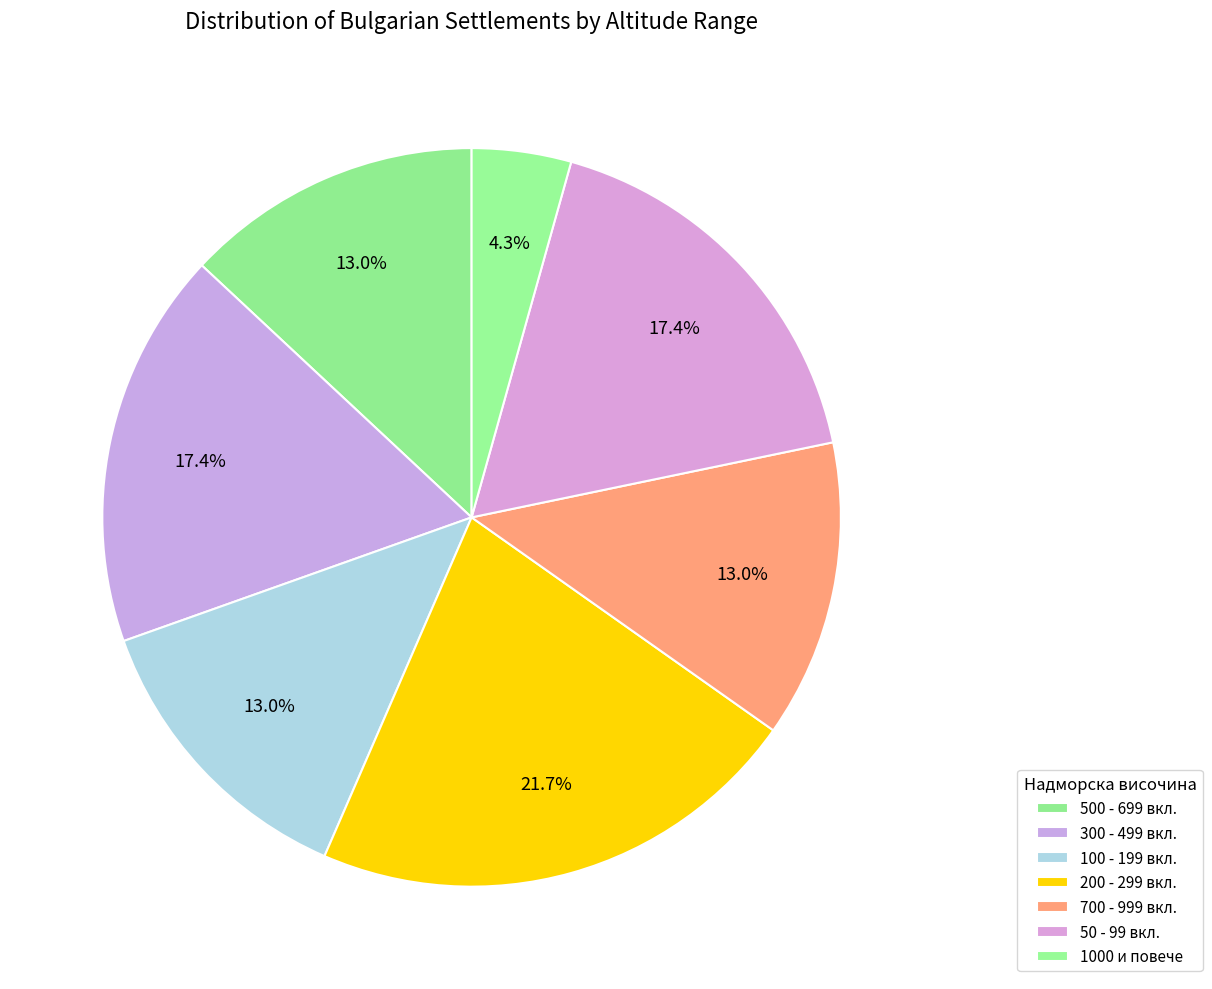

Count the number of slices in the pie.

7